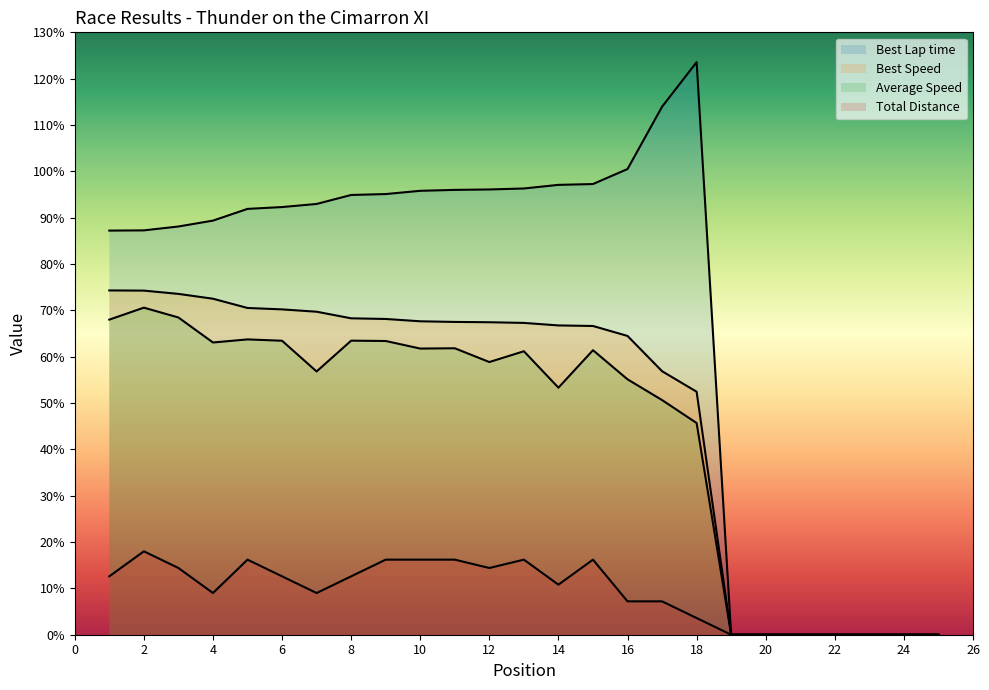

Between 18 and 21, which series saw the biggest shift?

Best Lap time